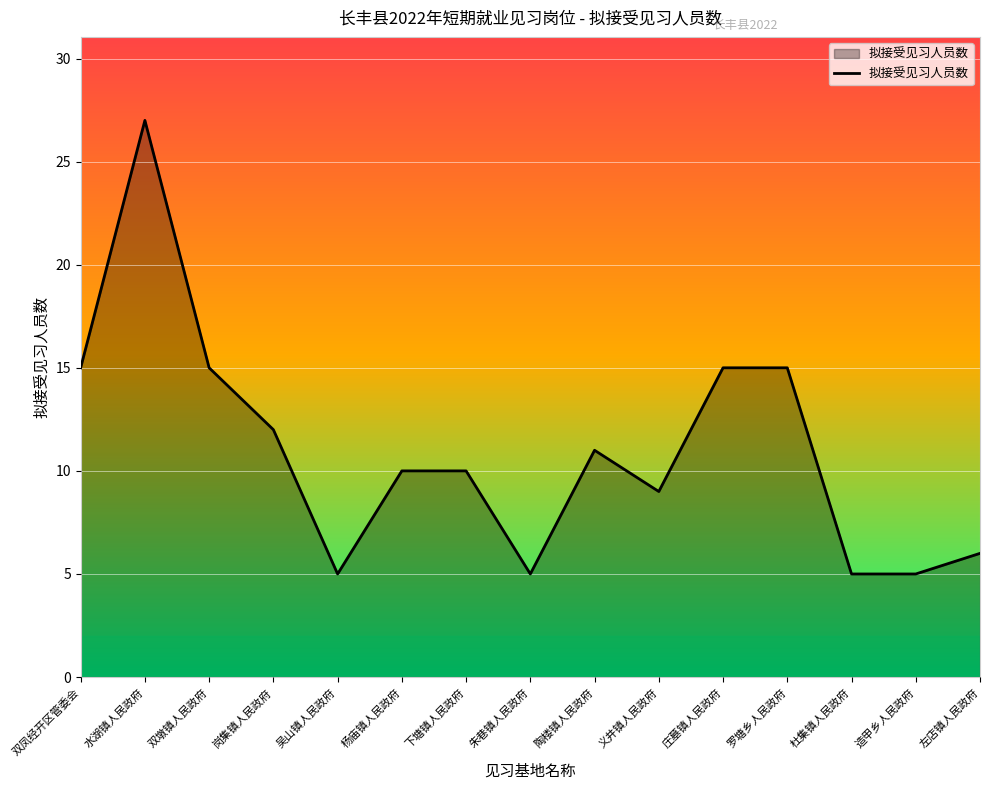

What is the sum of all values?

165